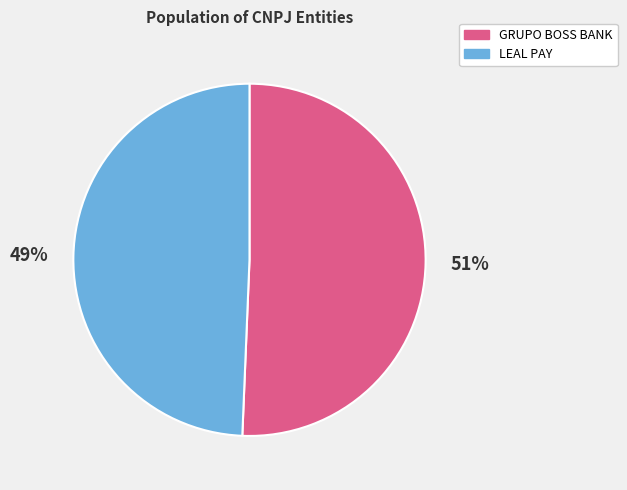

True or false: GRUPO BOSS BANK accounts for 51% of the total.

True